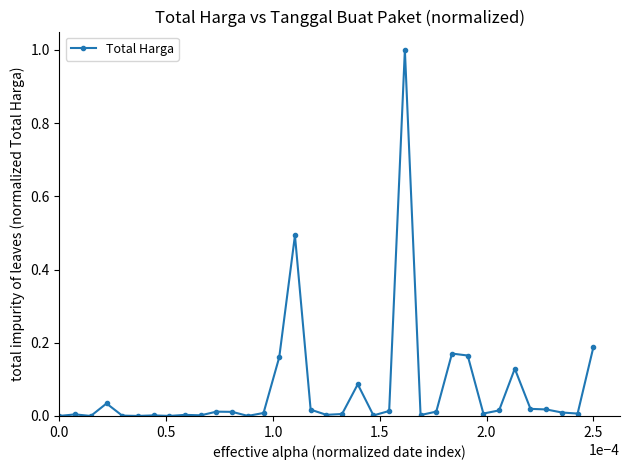

What is the maximum value shown in the chart?

1.0